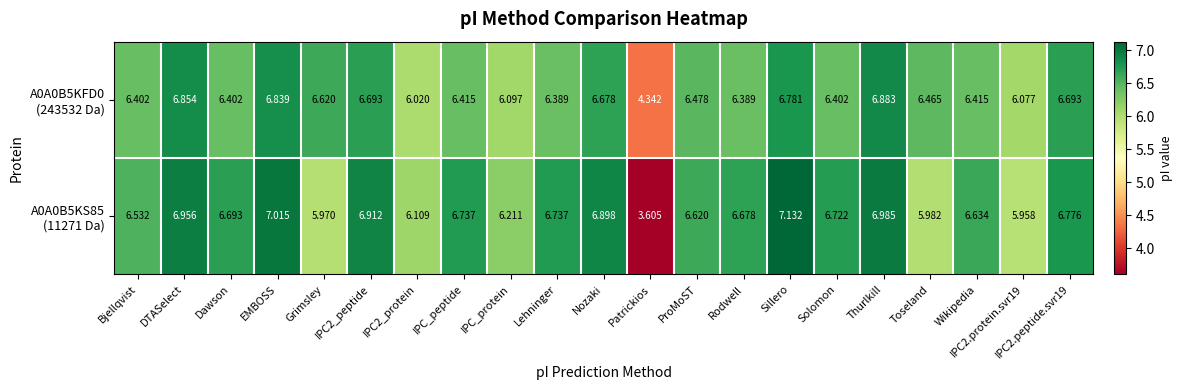

Count the number of categories in the chart.

21